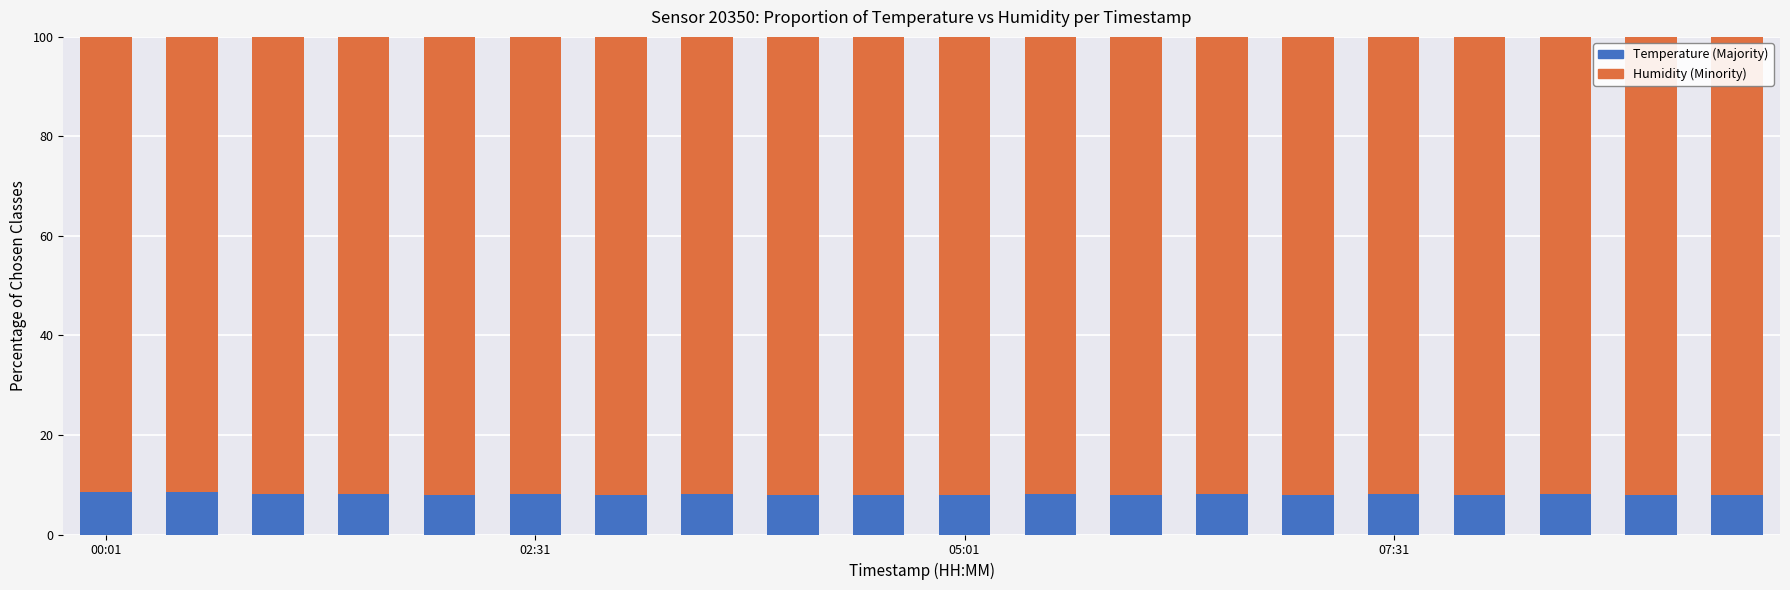

What is the maximum value for Temperature (Majority)?

8.6